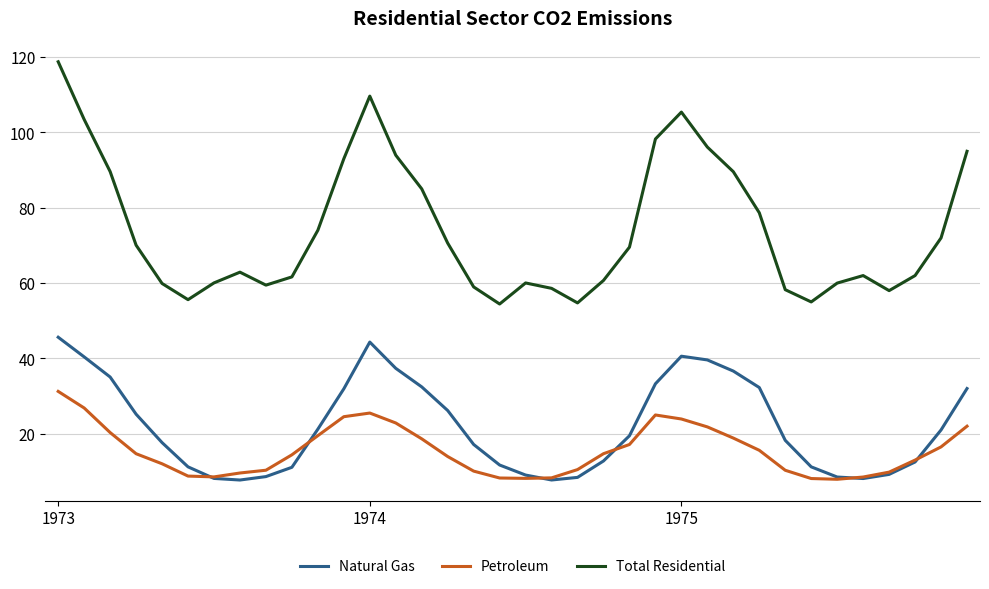

What is the maximum value for Total Residential?

118.8